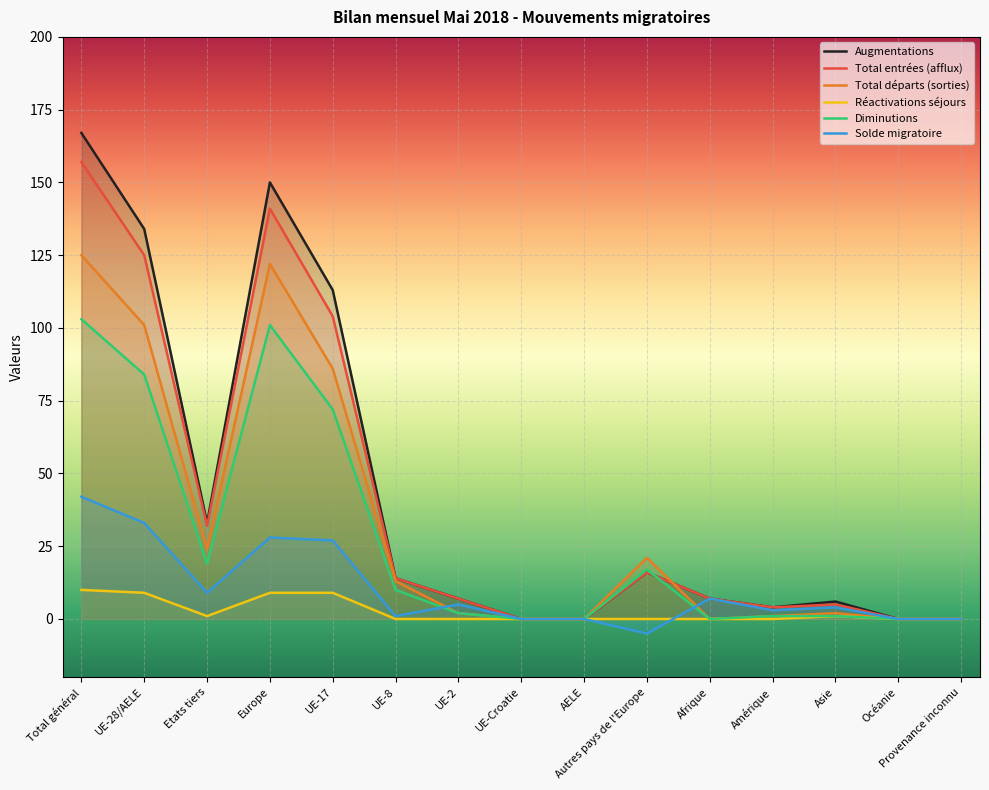

At how many categories does at least one series exceed 97?

4